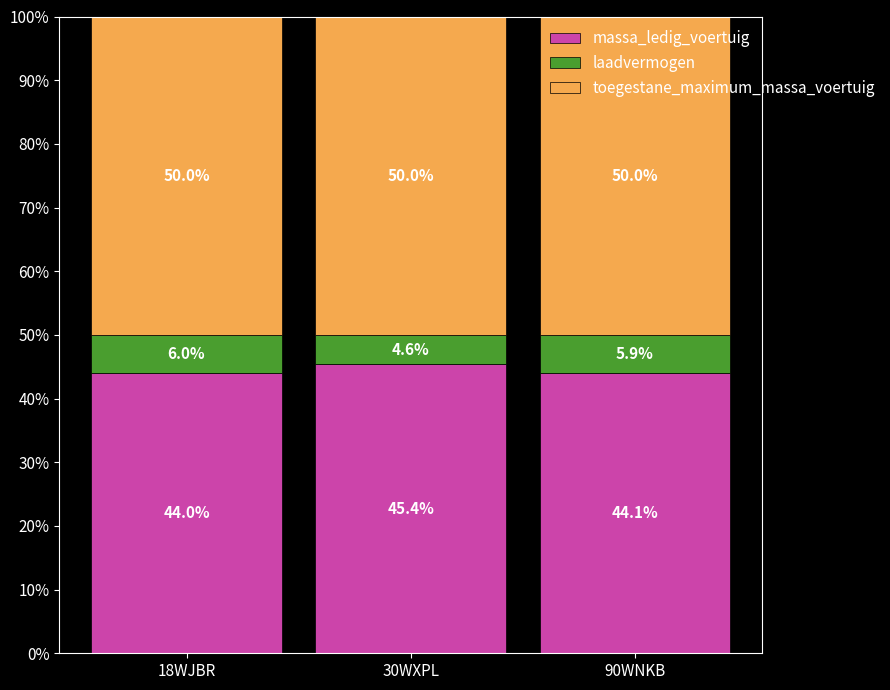

The massa_ledig_voertuig series shows 71.4 at 30WXPL. True or false?

False